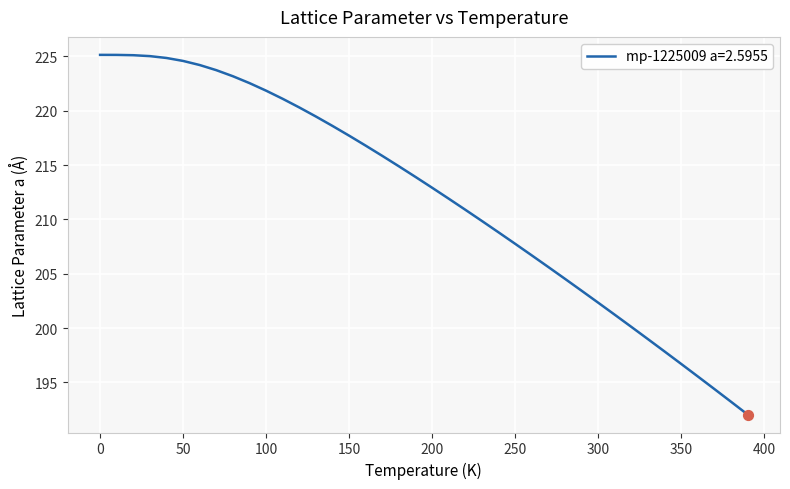

What is the maximum value shown in the chart?

225.1